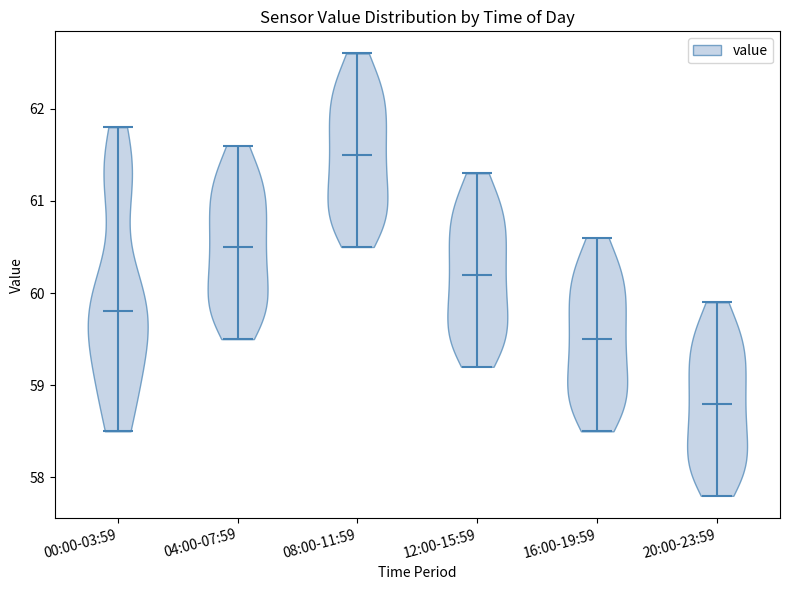

Reading left to right, read every violin against the y-axis: where its median line is, and the lowest and highest points it reaches. The values are not printed on the chart, so give them approximately, as read against the axis.

00:00-03:59: median line 59.8, lowest point 58.5, highest point 61.8
04:00-07:59: median line 60.5, lowest point 59.5, highest point 61.6
08:00-11:59: median line 61.5, lowest point 60.5, highest point 62.6
12:00-15:59: median line 60.2, lowest point 59.2, highest point 61.3
16:00-19:59: median line 59.5, lowest point 58.5, highest point 60.6
20:00-23:59: median line 58.8, lowest point 57.8, highest point 59.9